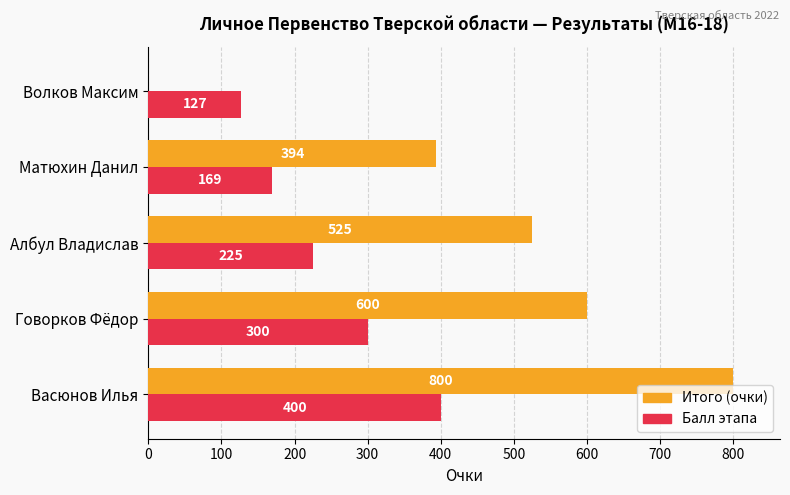

Which series changed the most between Васюнов Илья and Матюхин Данил?

Итого (очки)